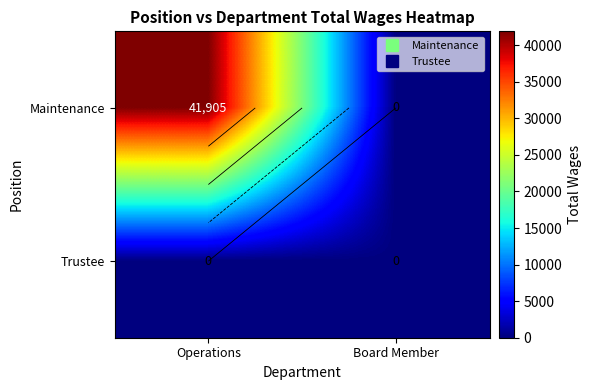

Which category has the highest value in the Maintenance series?

Operations